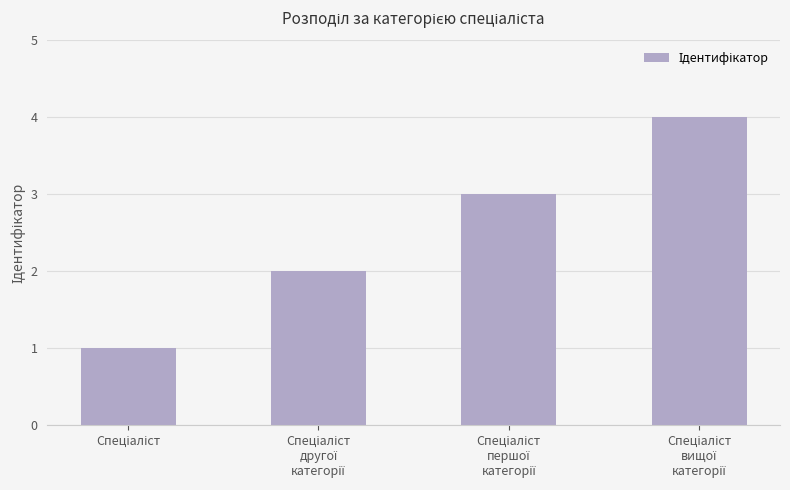

Count the values in the range 2 to 4.

3